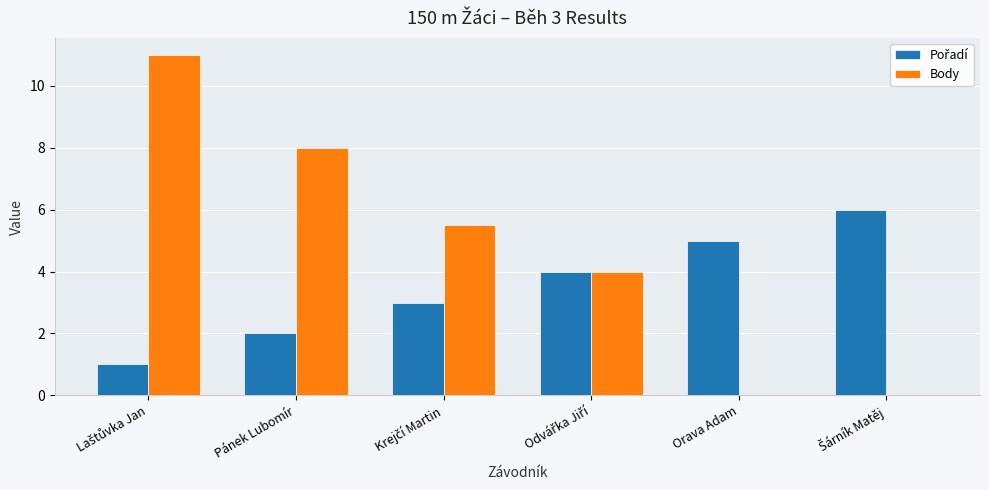

How many data points does each series have?

6